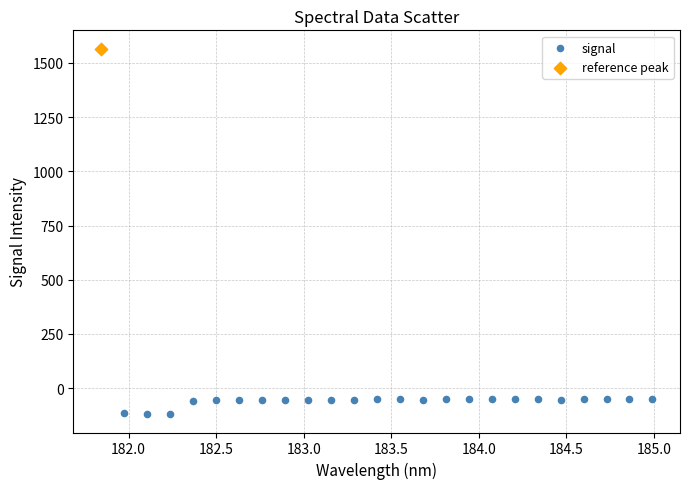

What are all the series names shown in the legend?

signal, reference peak